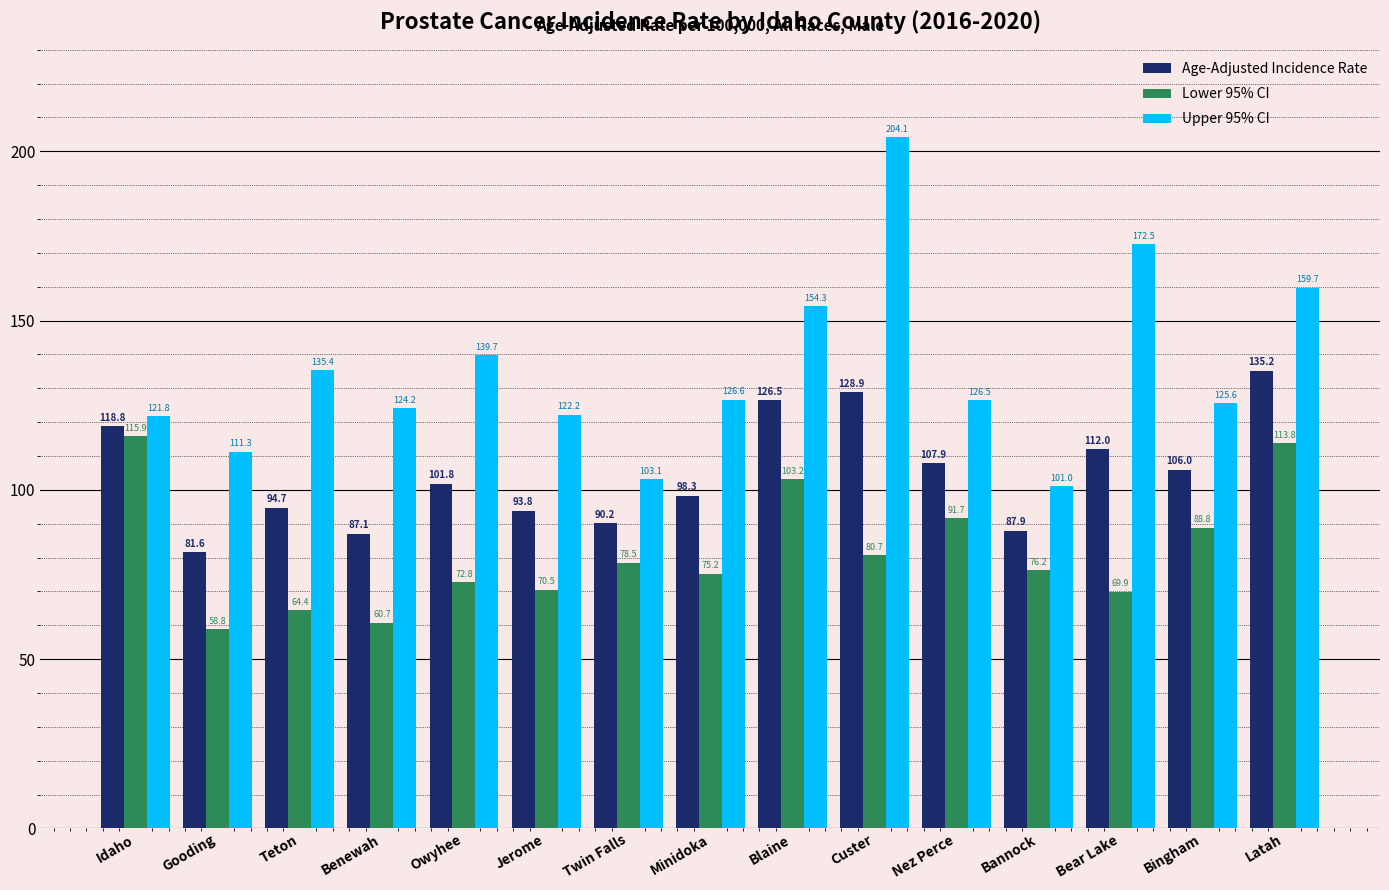

True or false: Lower 95% CI has a value of 64.4 at Teton.

True